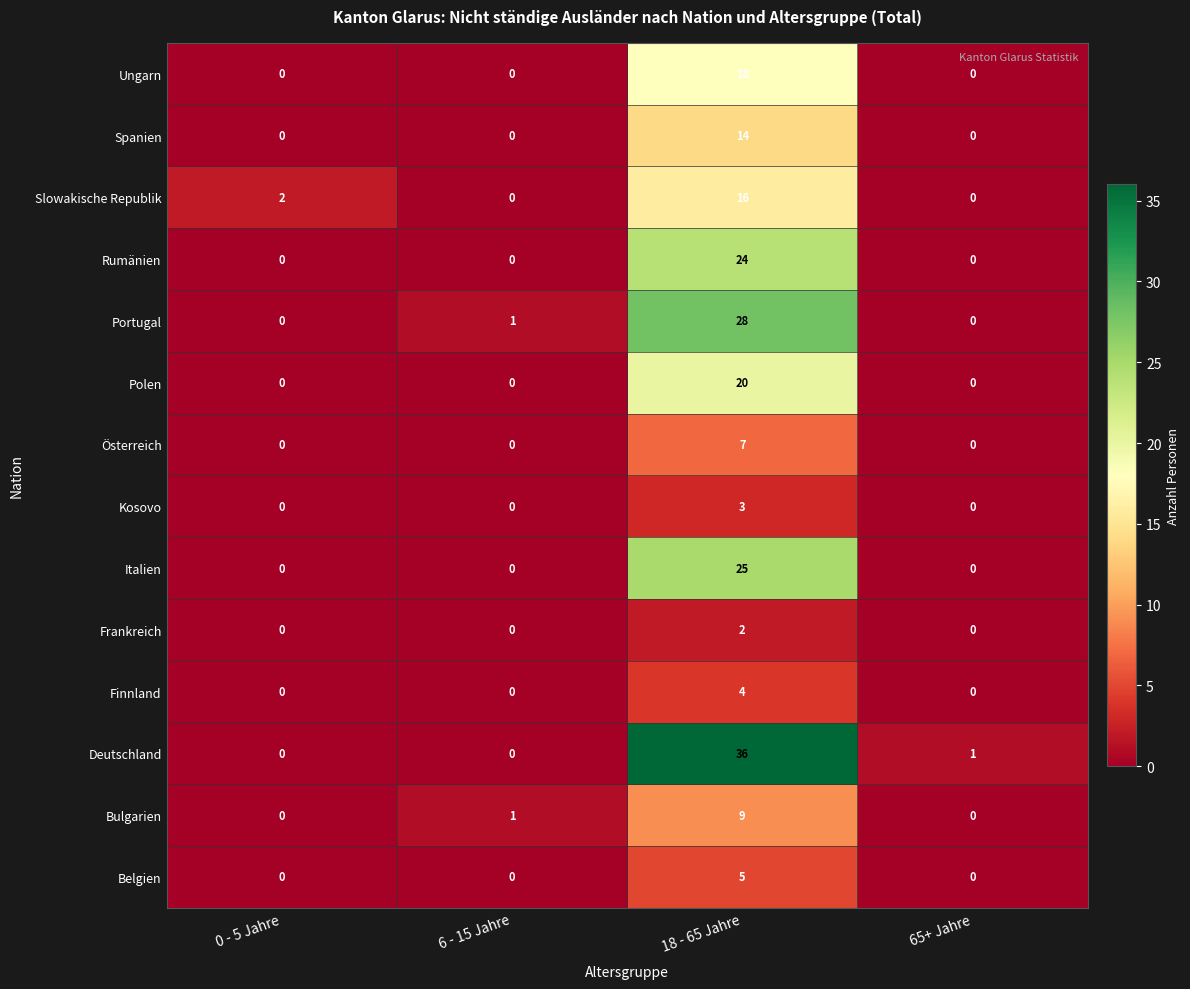

List the series in order of their peak value, highest first.

Deutschland, Portugal, Italien, Rumänien, Polen, Ungarn, Slowakische Republik, Spanien, Bulgarien, Österreich, Belgien, Finnland, Kosovo, Frankreich